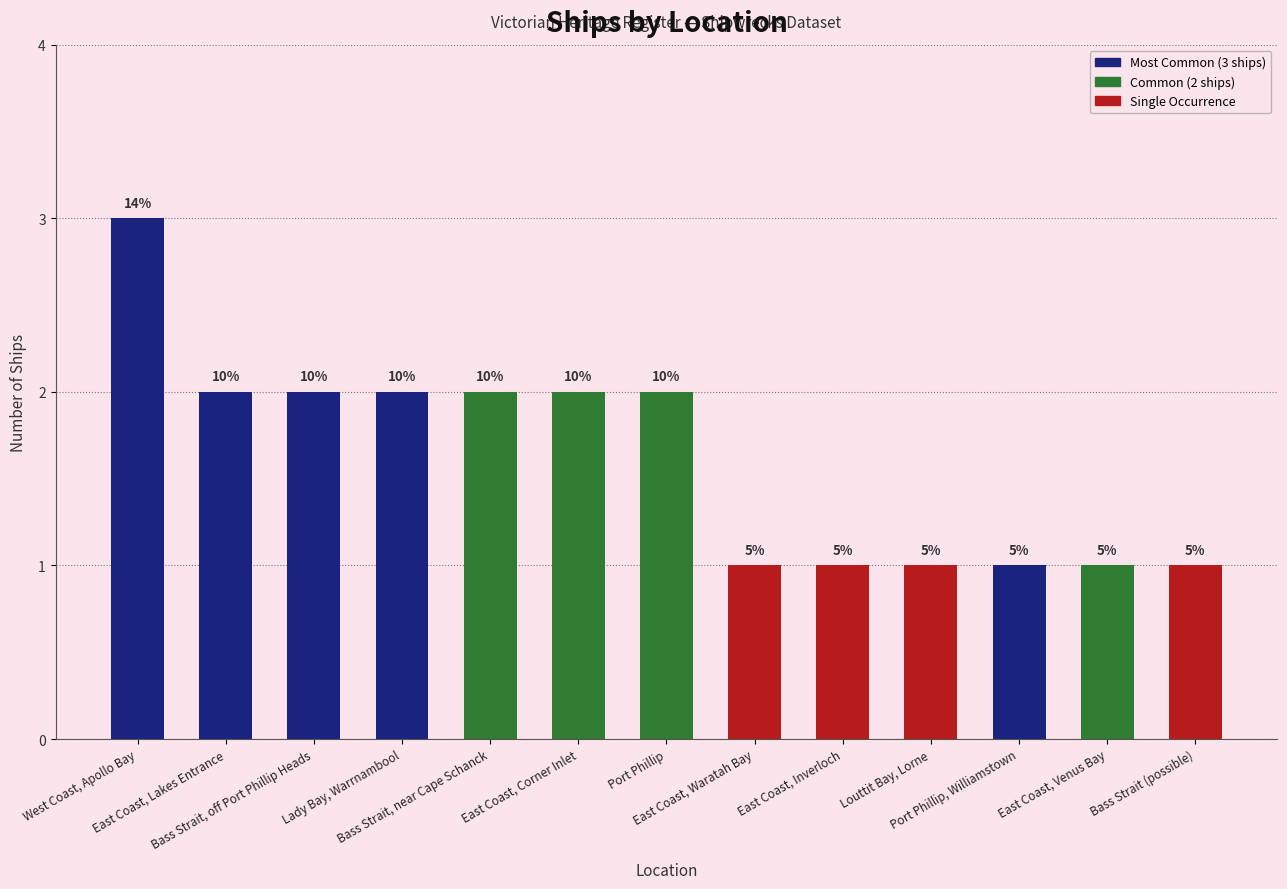

What position from the right is Port Phillip, Williamstown?

3